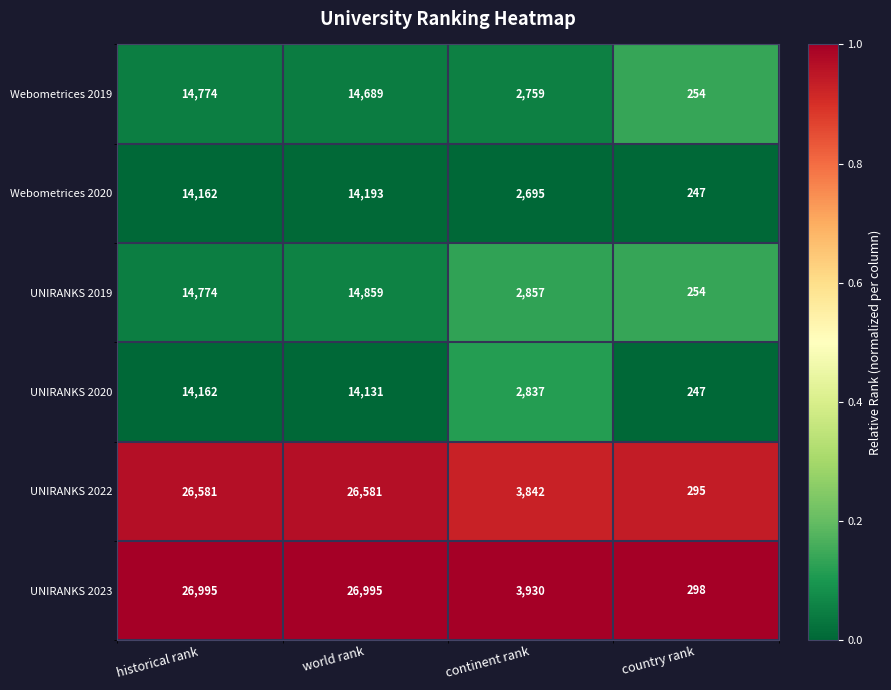

The UNIRANKS 2023 series shows 26995 at world rank. True or false?

True